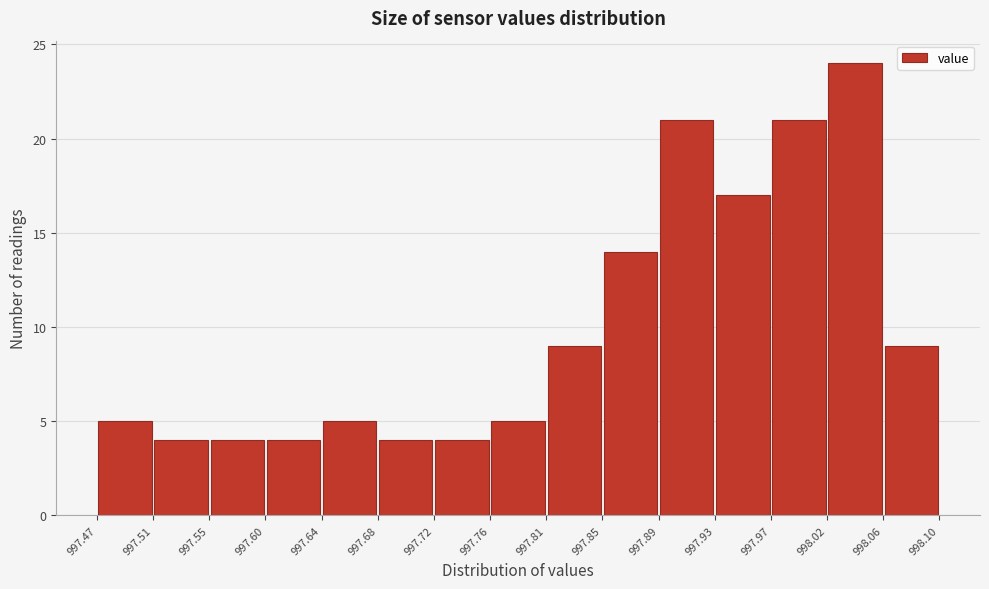

What is the height of the bar covering 997.47 to 997.51 on the x-axis? The values are not printed on the chart, so give them approximately, as read against the axis.

5